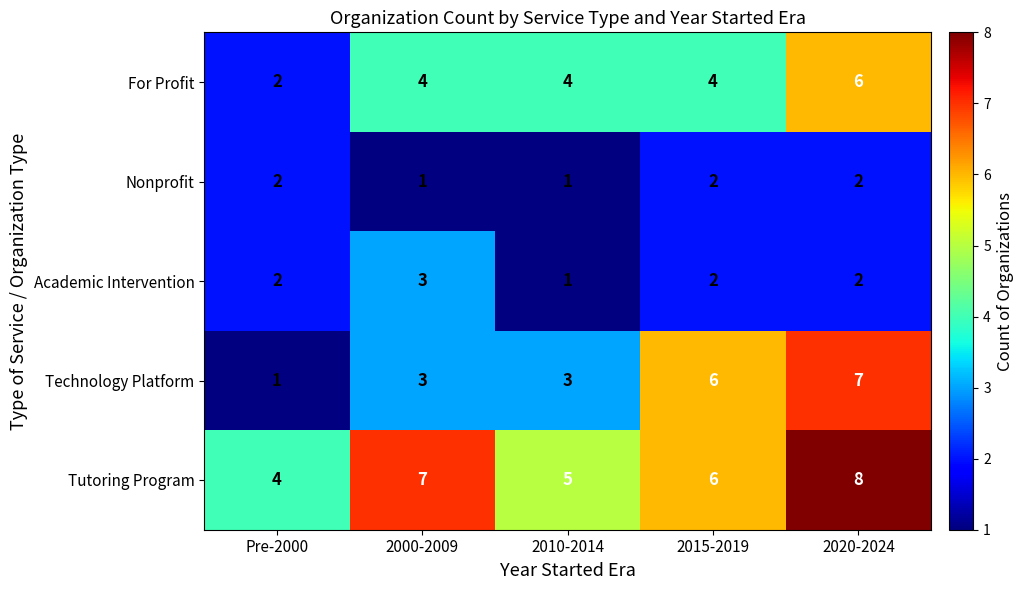

Count the Technology Platform values in the range 3 to 6.

3